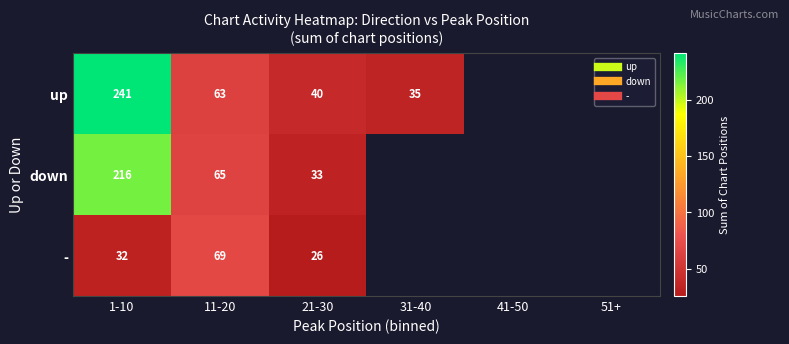

At which label does down reach its minimum?

21-30